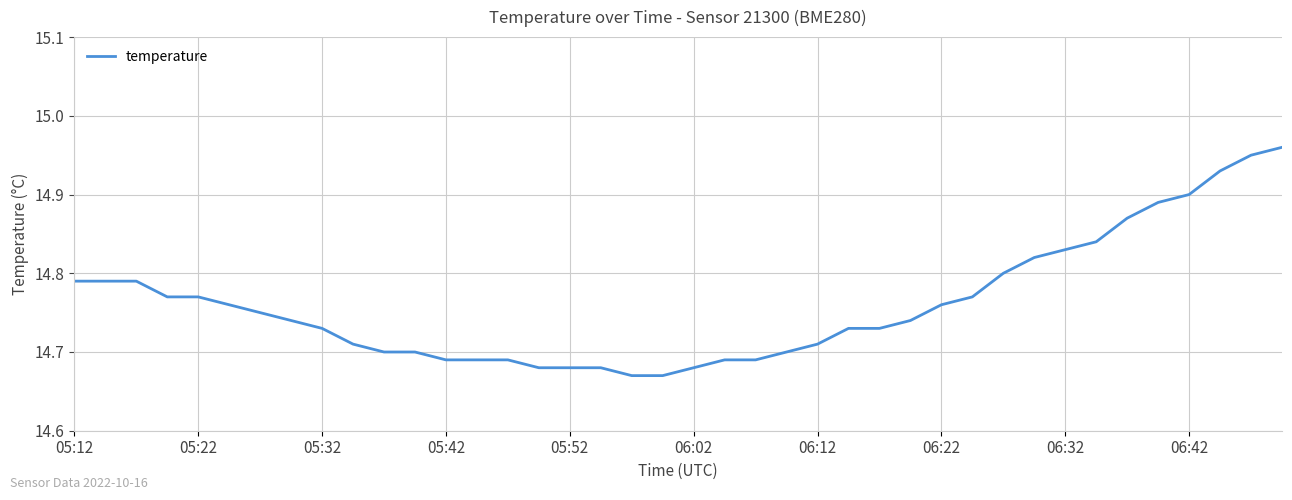

The chart shows a value of 24.9 at 05:52. True or false?

False